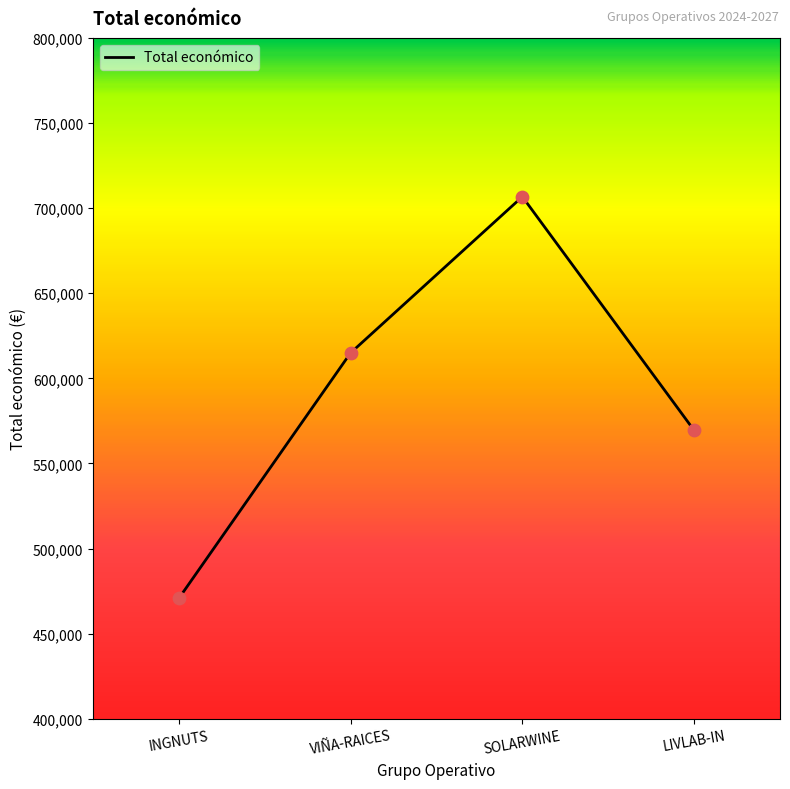

Which has a higher value, VIÑA-RAICES or INGNUTS?

VIÑA-RAICES